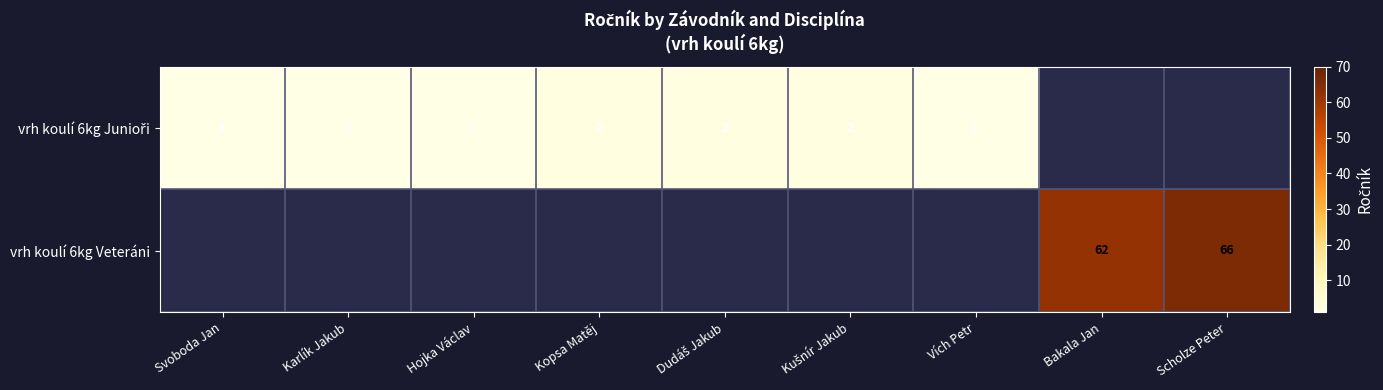

Which category has the highest value across all series?

Scholze Peter